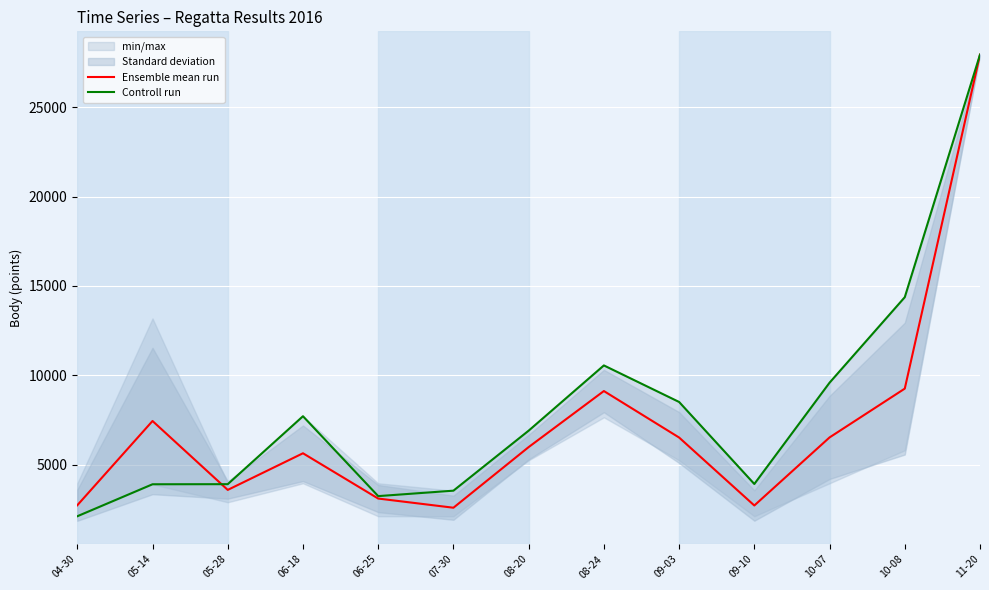

At which label does Ensemble mean run first exceed 5979?

05-14